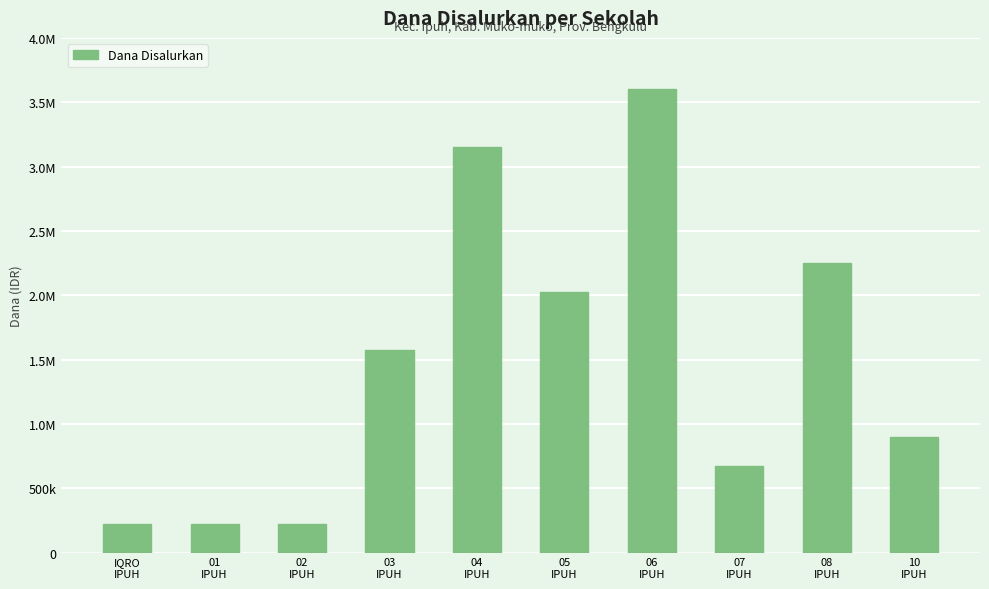

Reading left to right, extract all data points from this chart.

225000	225000	225000	1575000	3150000	2025000	3600000	675000	2250000	900000